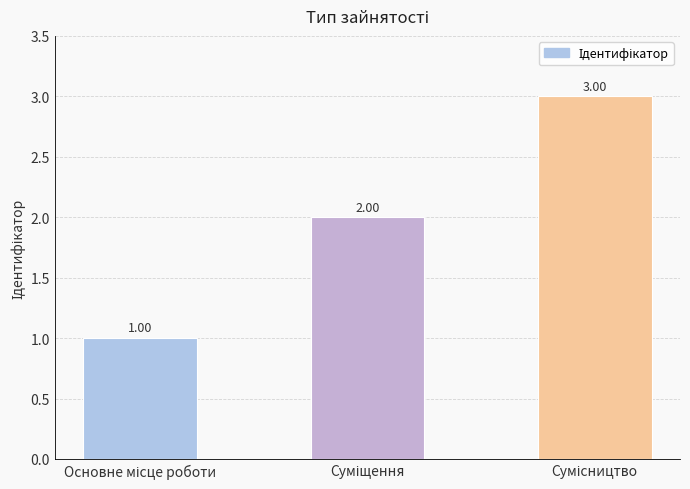

What is the label of the 2nd bar from the right?

Суміщення